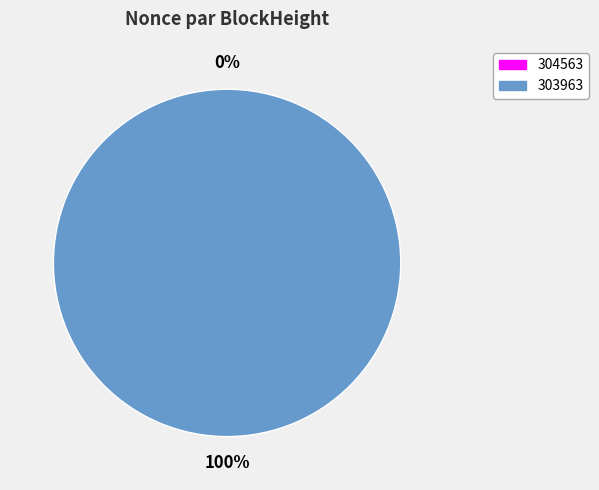

Does any single category account for the majority?

Yes